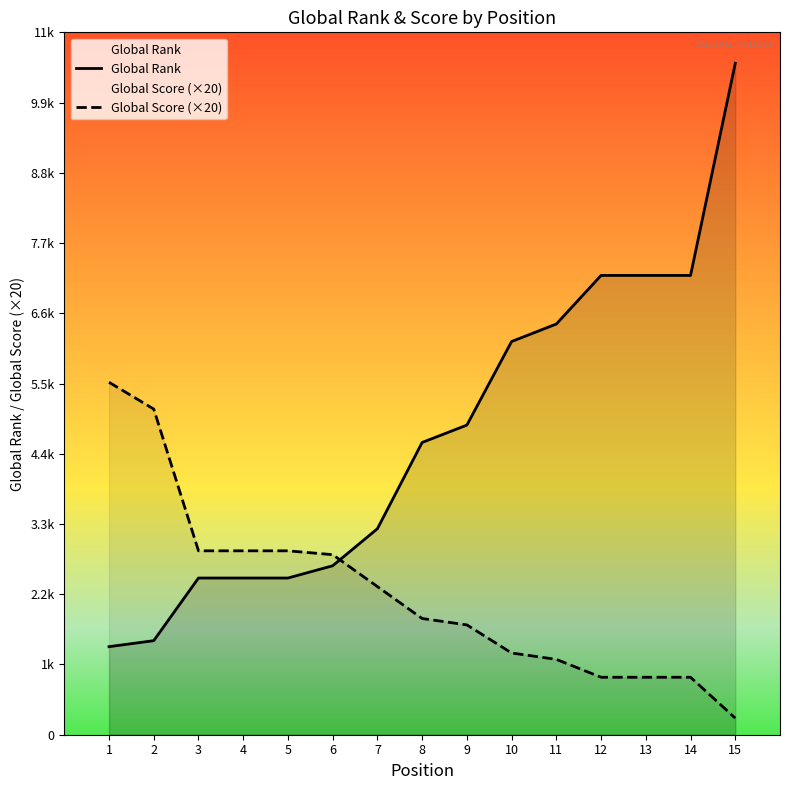

What is the value of the Global Score (×20) point at the 7th from the left?

2320